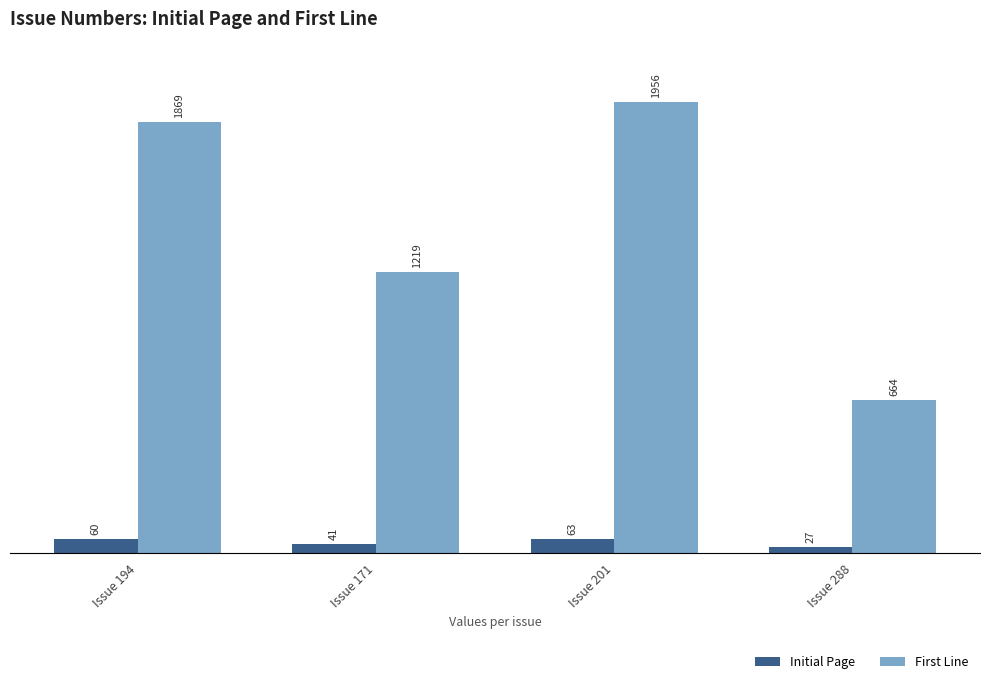

The Initial Page series shows 63 at Issue 201. True or false?

True